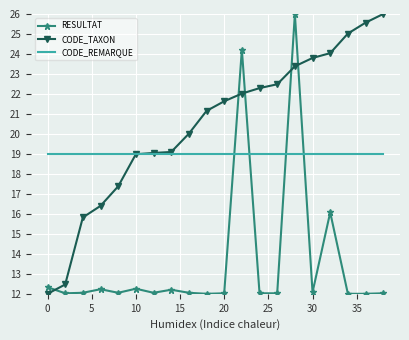

Rank the series by their average value, from lowest to highest.

RESULTAT, CODE_REMARQUE, CODE_TAXON